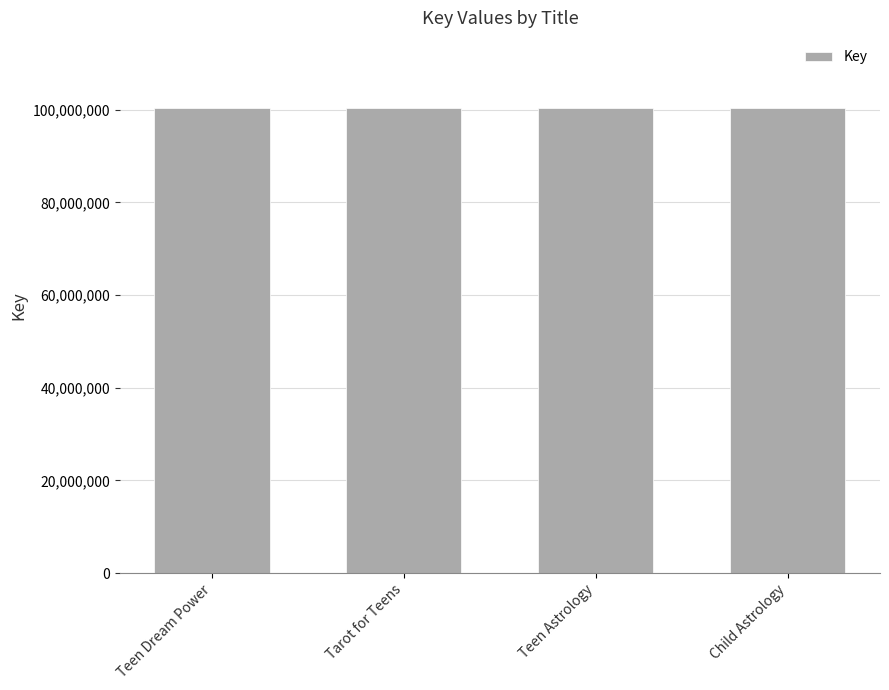

What is the difference between the values at Teen Dream Power and Child Astrology?

12416